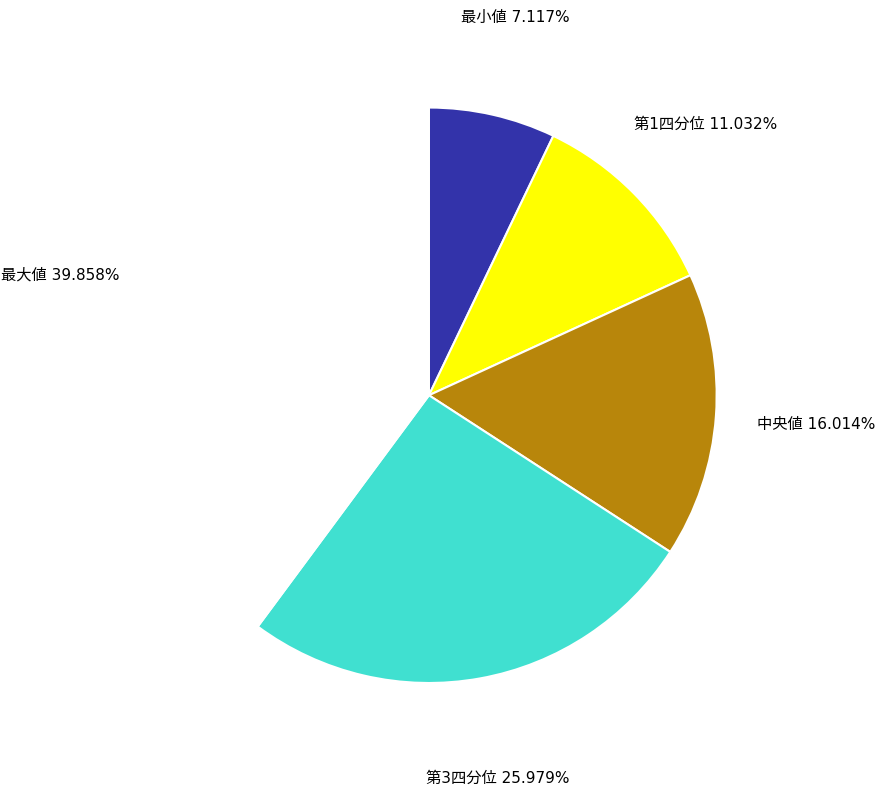

Is there any slice that represents more than half of the pie?

No